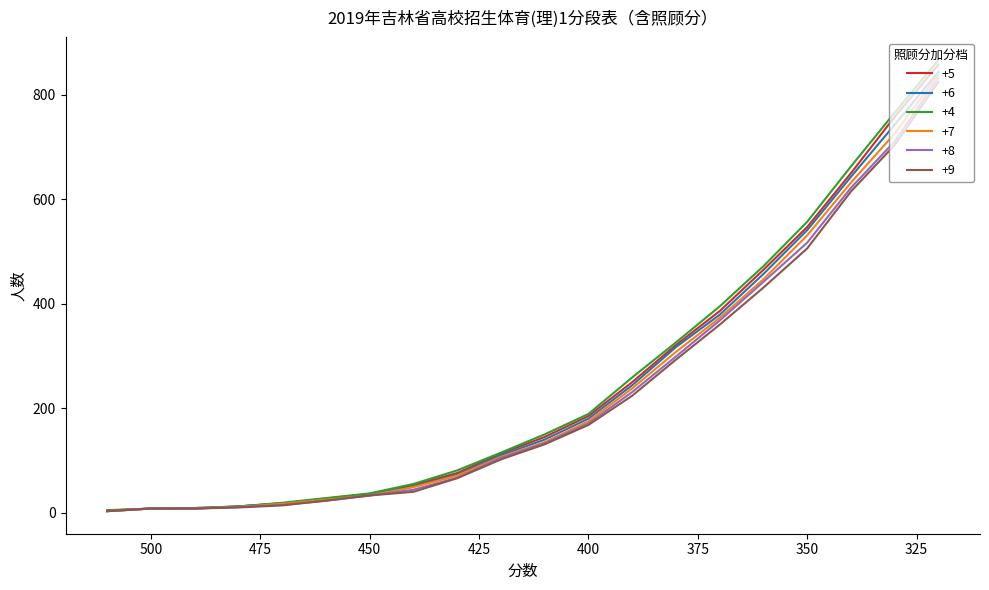

At which label does +5 reach its peak?

320